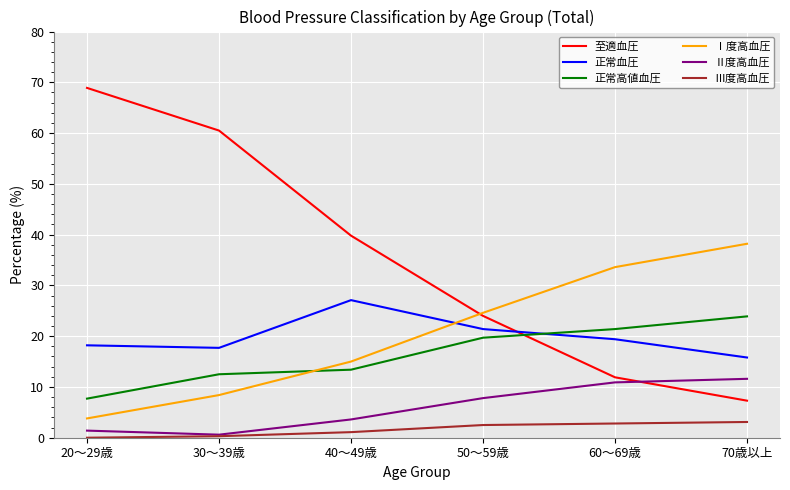

Where do 正常高値血圧 and 至適血圧 first cross each other?

50～59歳 and 60～69歳